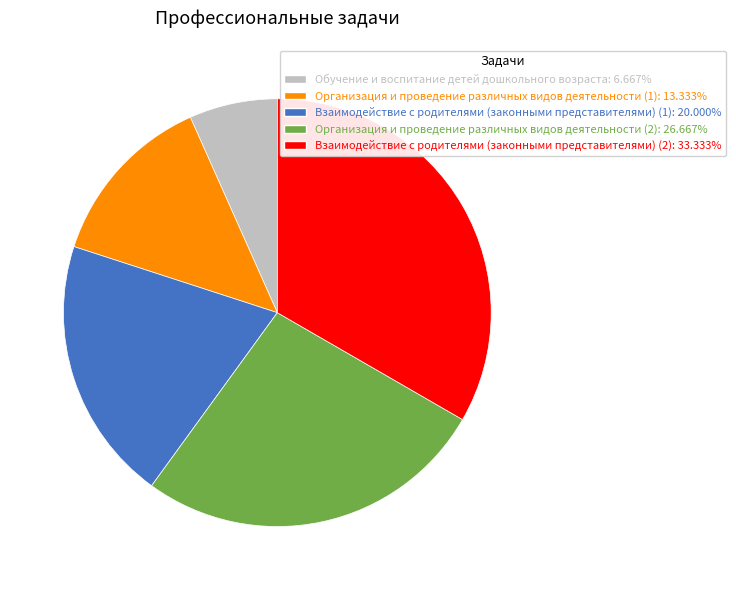

Approximately how many times larger is the value at Взаимодействие с родителями (законными представителями) (1) compared to Обучение и воспитание детей дошкольного возраста?

3.0